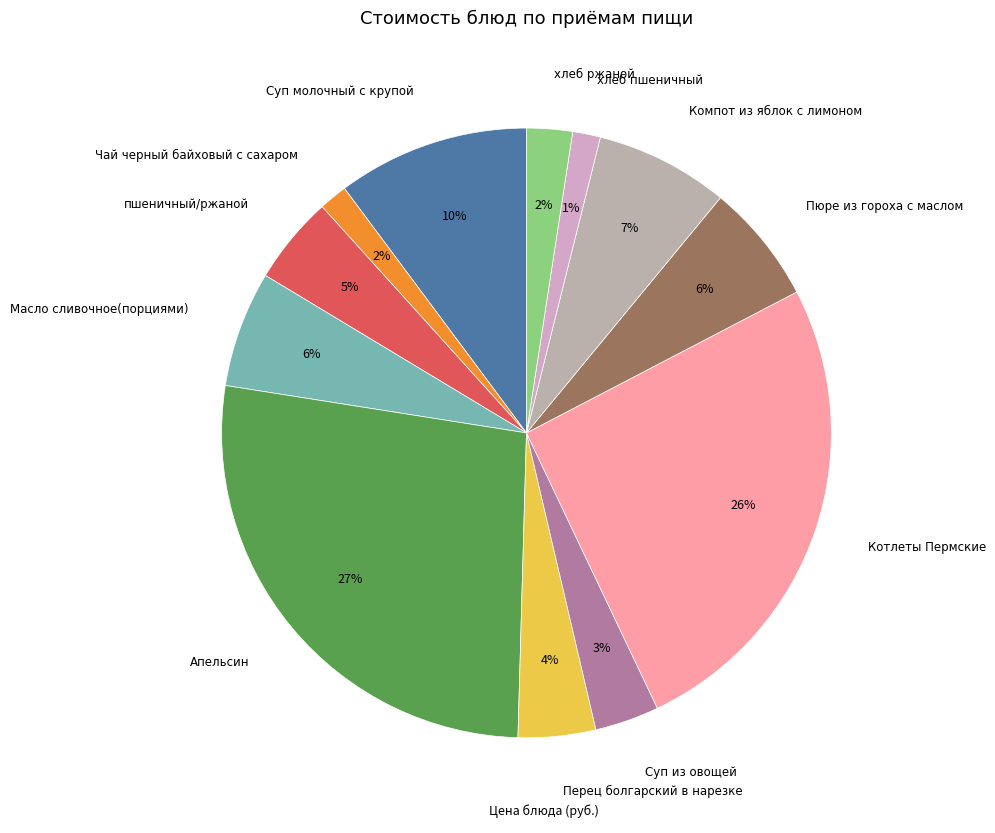

Count the number of slices in the pie.

12